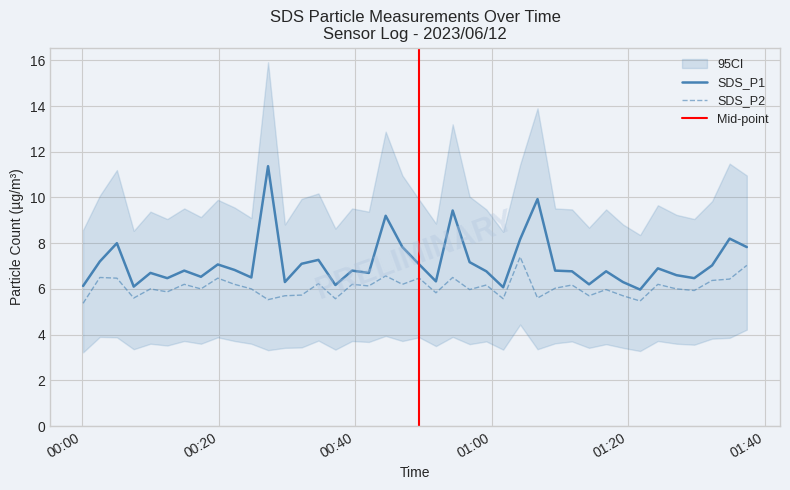

True or false: SDS_P1 and SDS_P2 cross at least once.

False